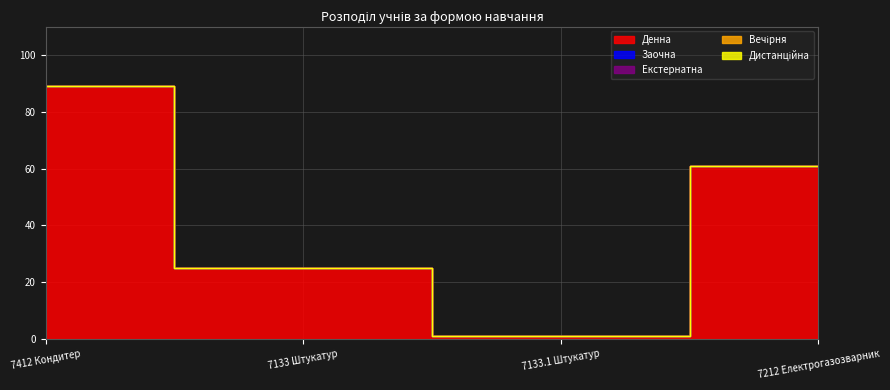

What is the difference between the highest and lowest values at 7133 Штукатур?

25